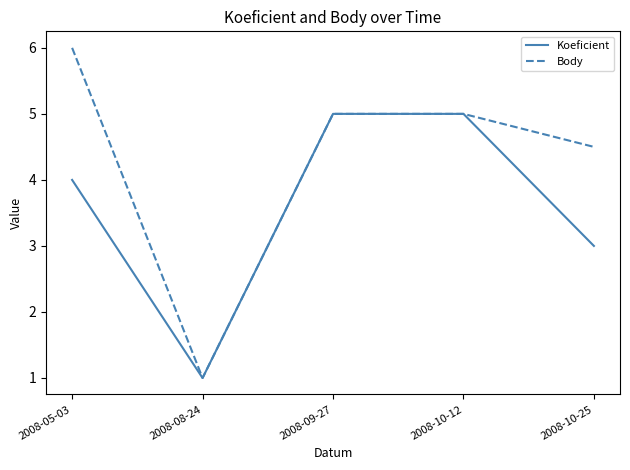

True or false: Body has a value of 1.0 at 2008-08-24.

True